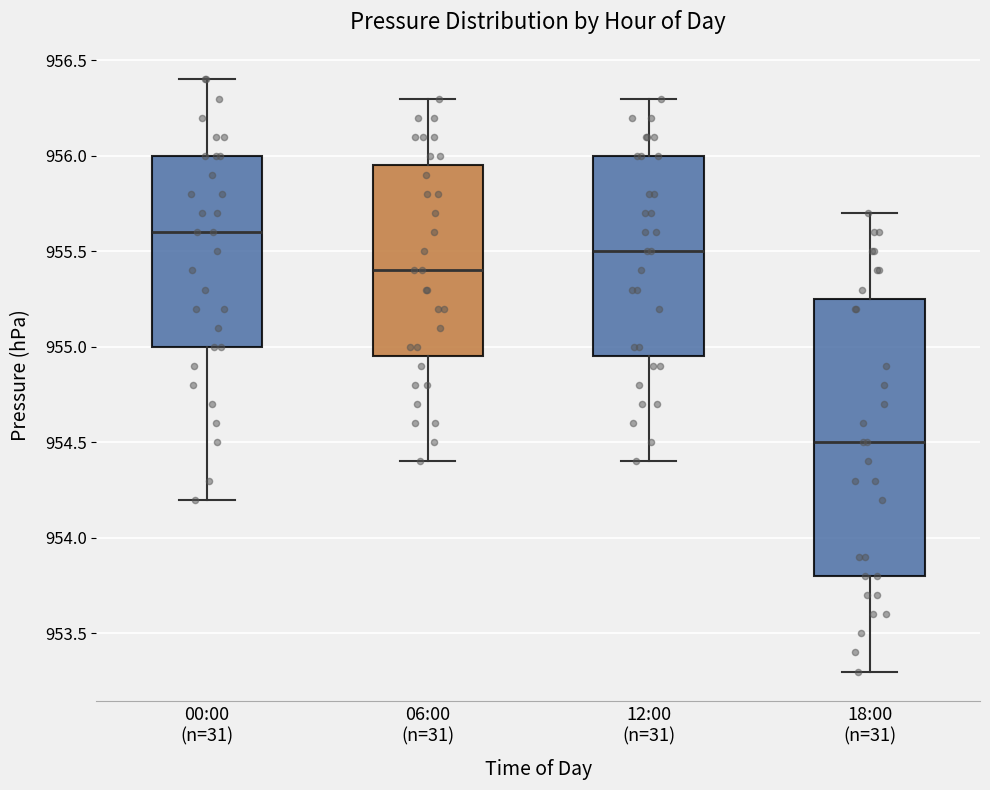

Which box's median line is the lowest?

18:00 (n=31)